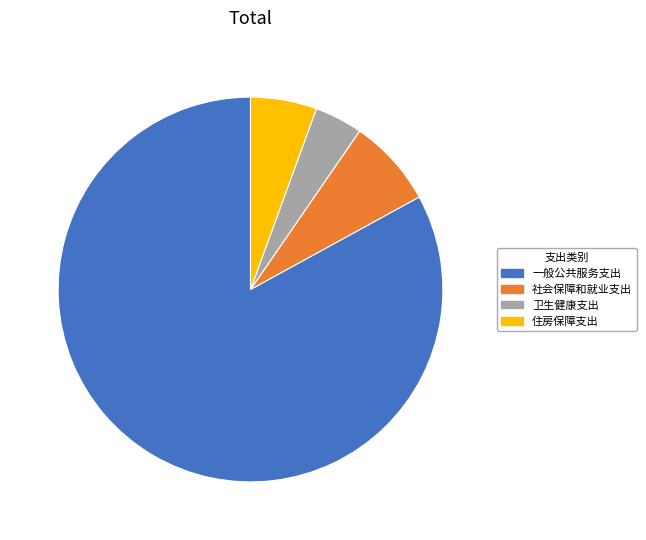

Is 一般公共服务支出 the majority of the pie?

Yes